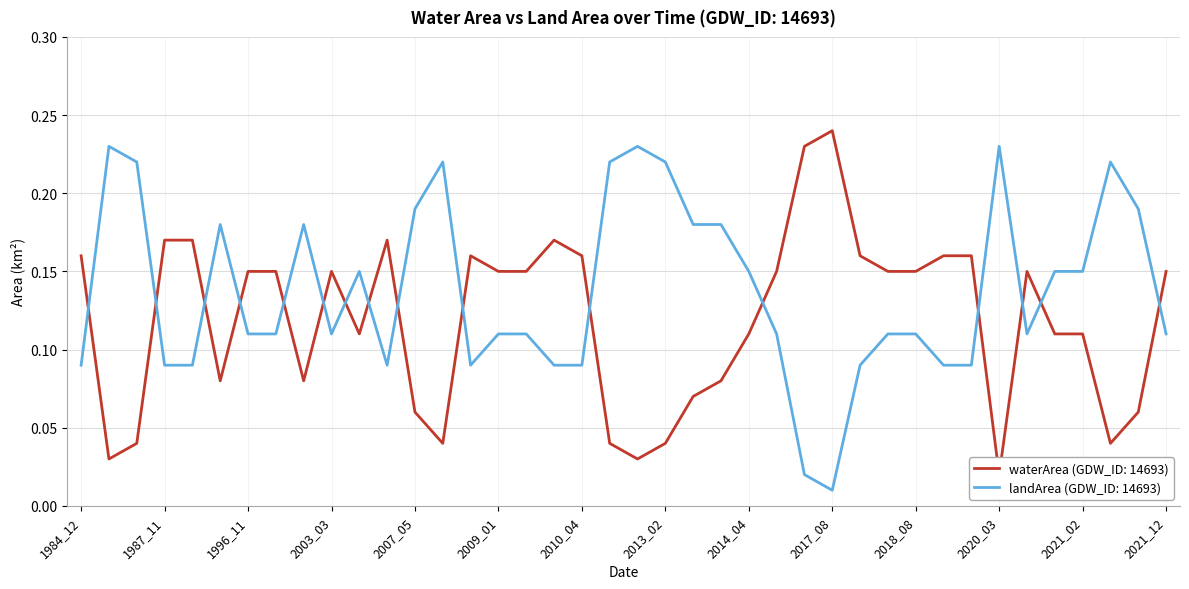

What is the difference between the second highest and minimum values in the waterArea series?

0.2